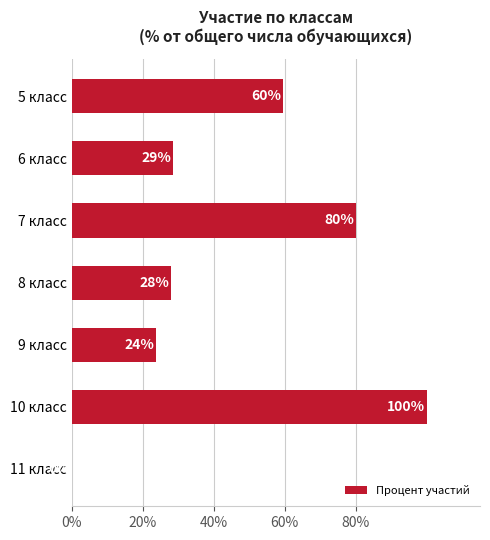

The value at 8 класс is 42.1. True or false?

False